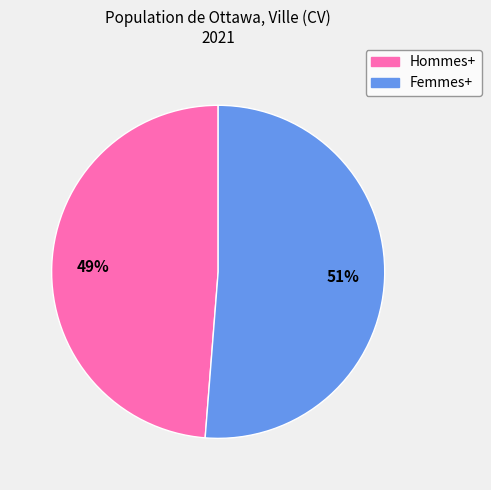

How many slices are in this pie chart?

2